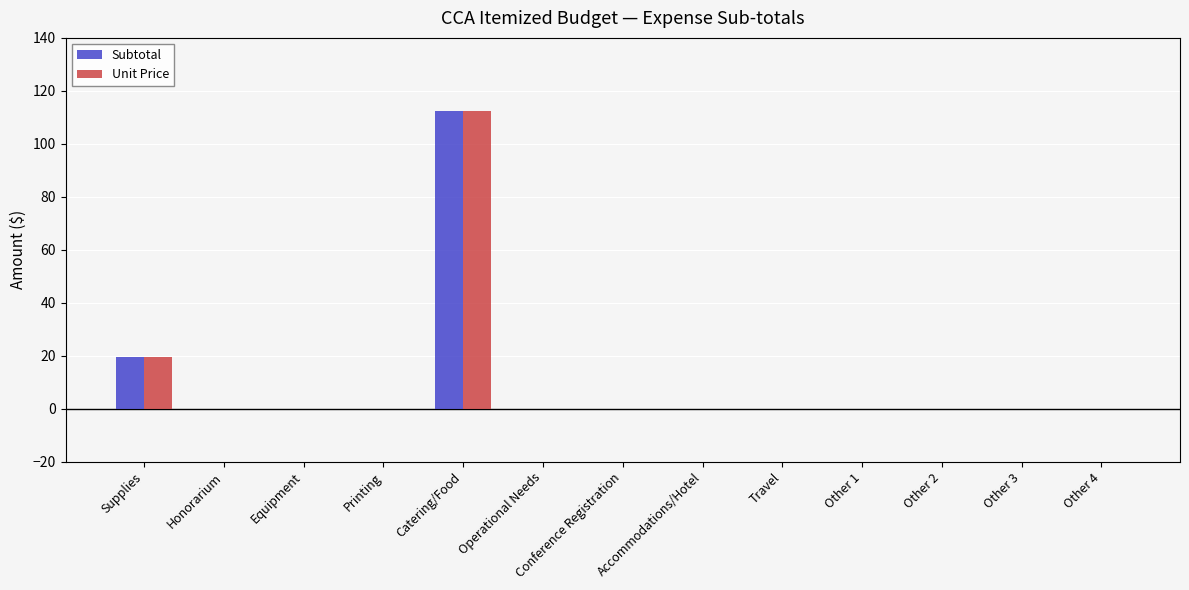

True or false: Subtotal has a value of 57.1 at Honorarium.

False